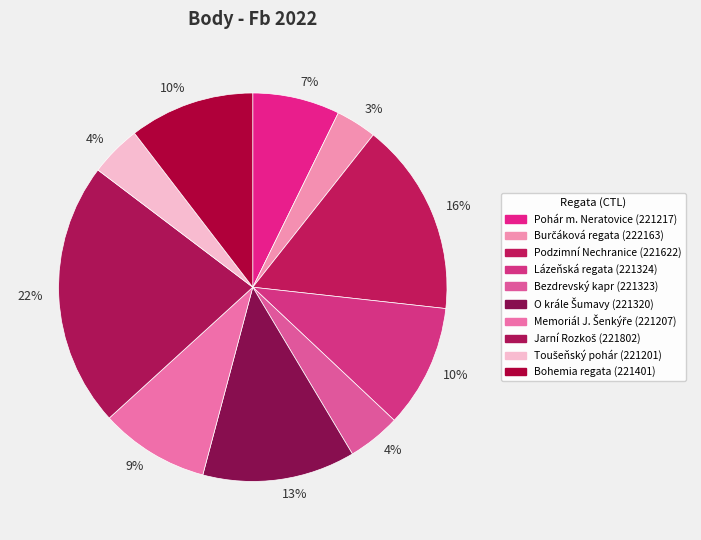

Rank the categories by value from lowest to highest.

222163, 221201, 221323, 221217, 221207, 221324, 221401, 221320, 221622, 221802